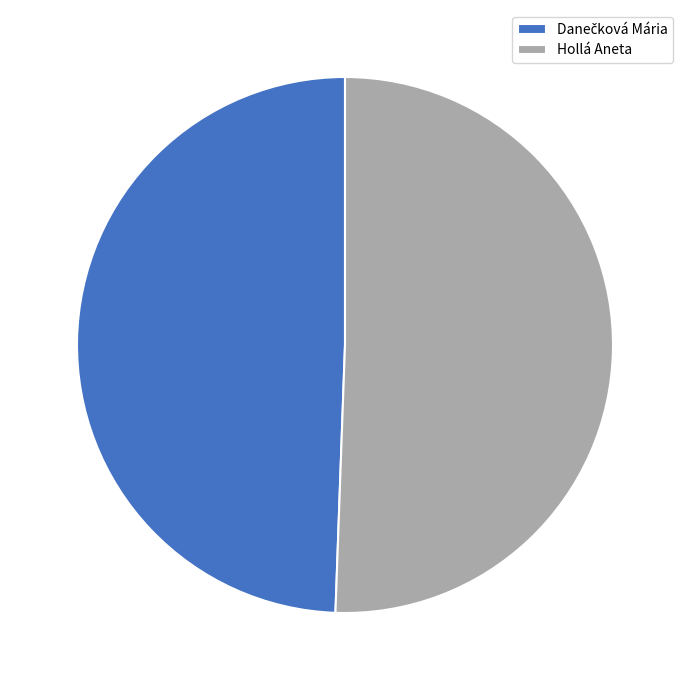

The Hollá Aneta slice represents 60% of the pie. True or false?

False